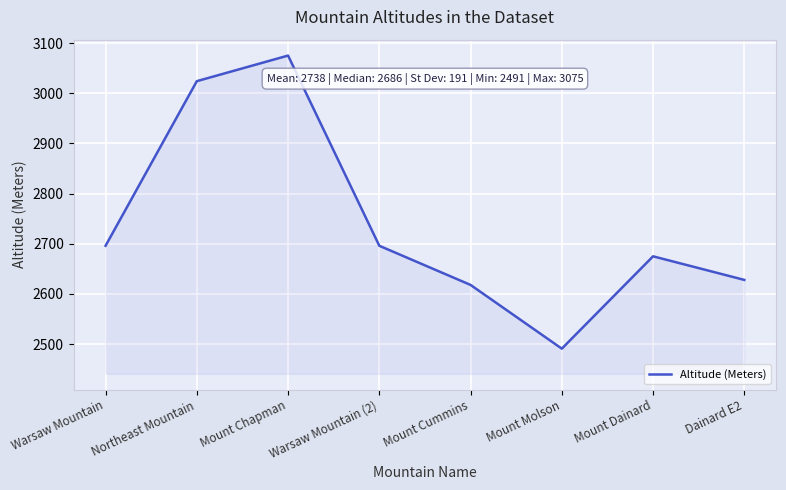

Which label corresponds to the largest value in the chart?

Mount Chapman